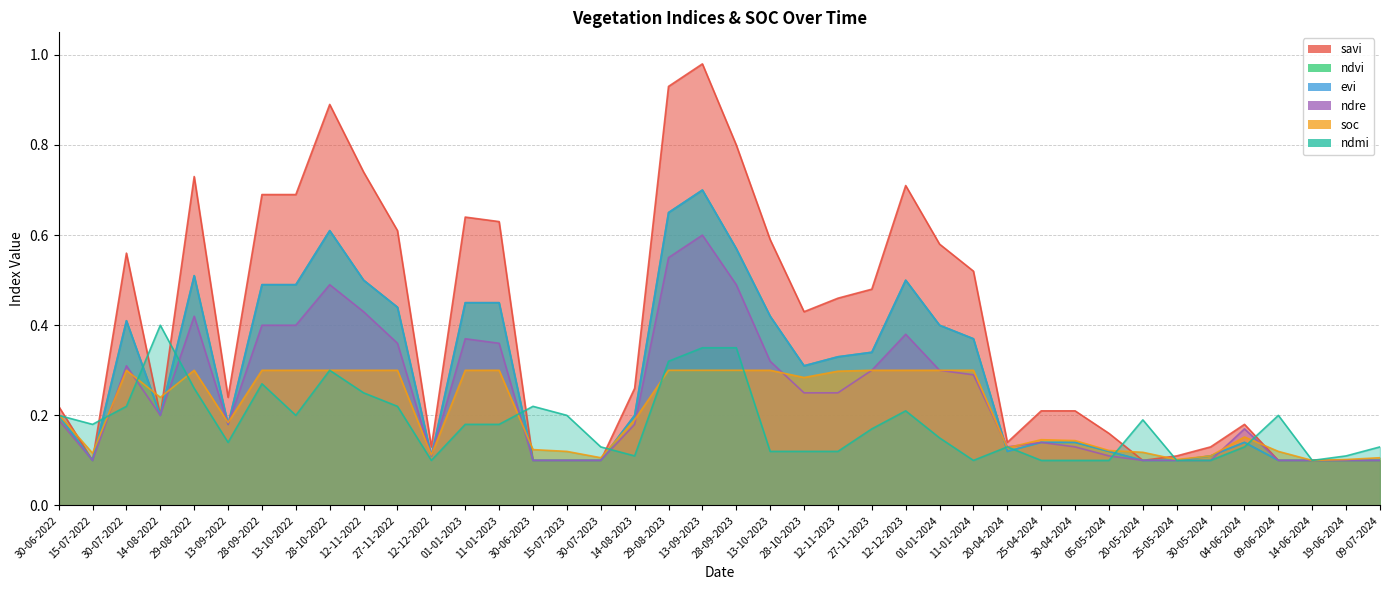

What are all the series names shown in the legend?

savi, ndvi, evi, ndre, soc, ndmi